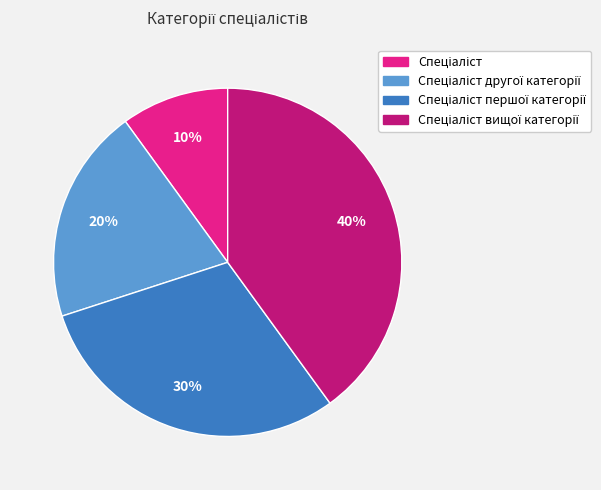

Is there a majority slice in this chart?

No